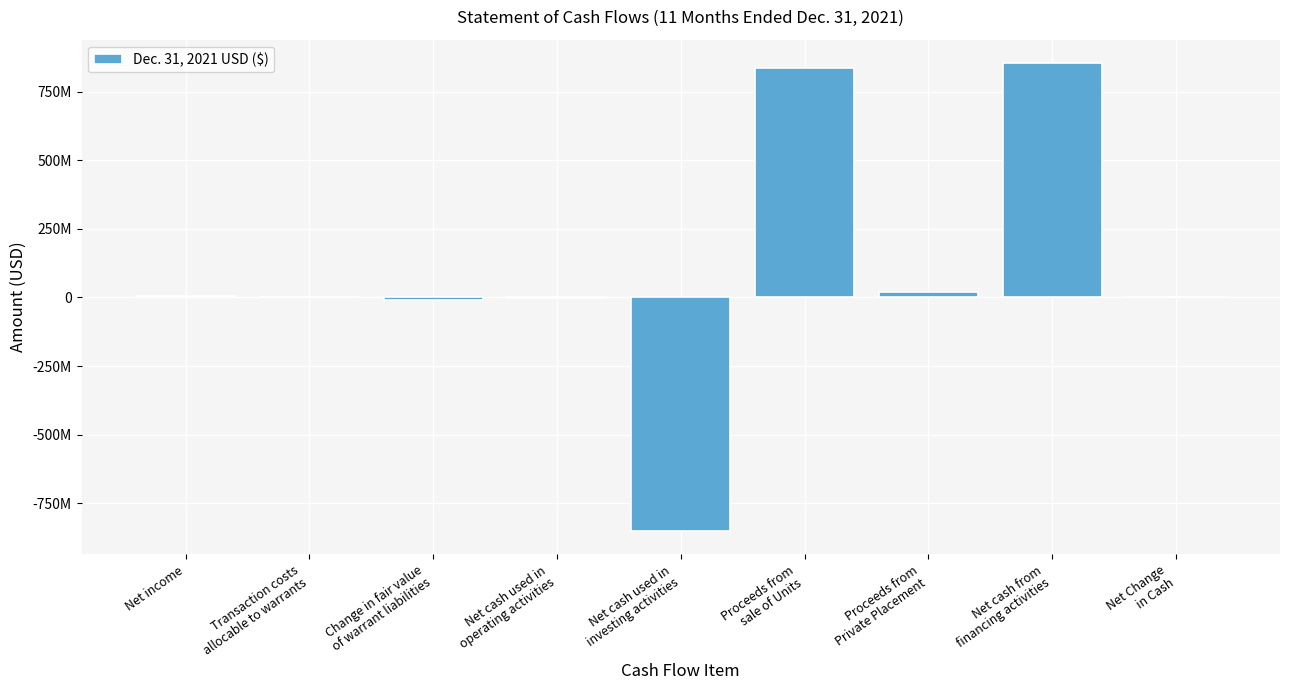

Which label corresponds to the largest value in the chart?

Net cash from
financing activities